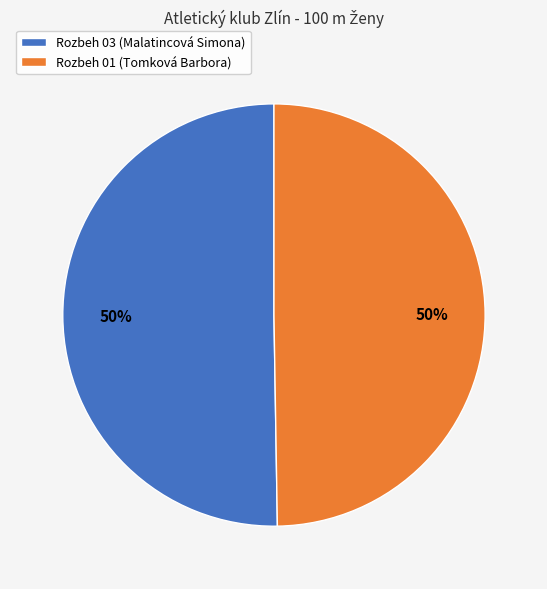

To the nearest percent, what is the combined percentage of Rozbeh 01 (Tomková Barbora) and Rozbeh 03 (Malatincová Simona)?

100%